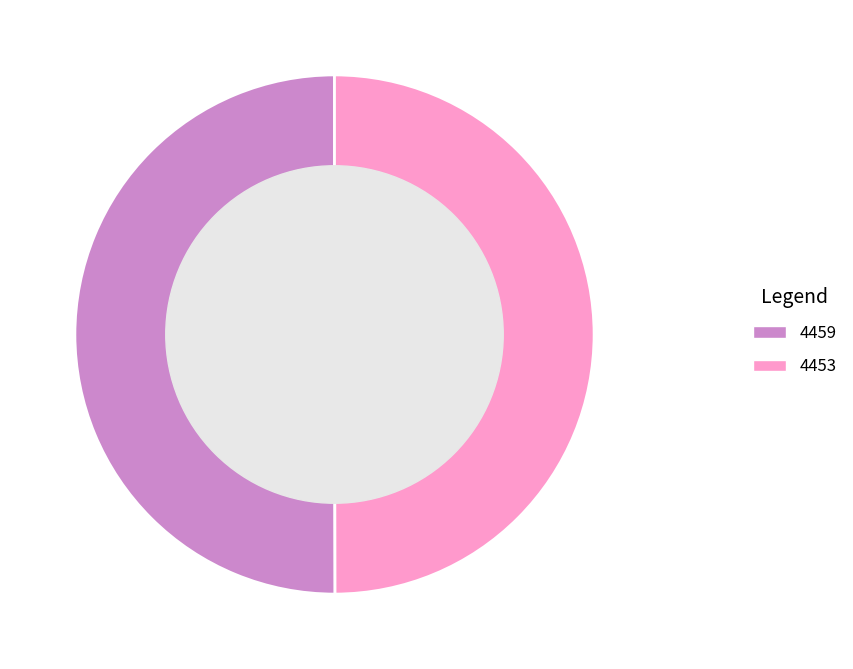

Is it true that 4459 is 50% of the pie?

True